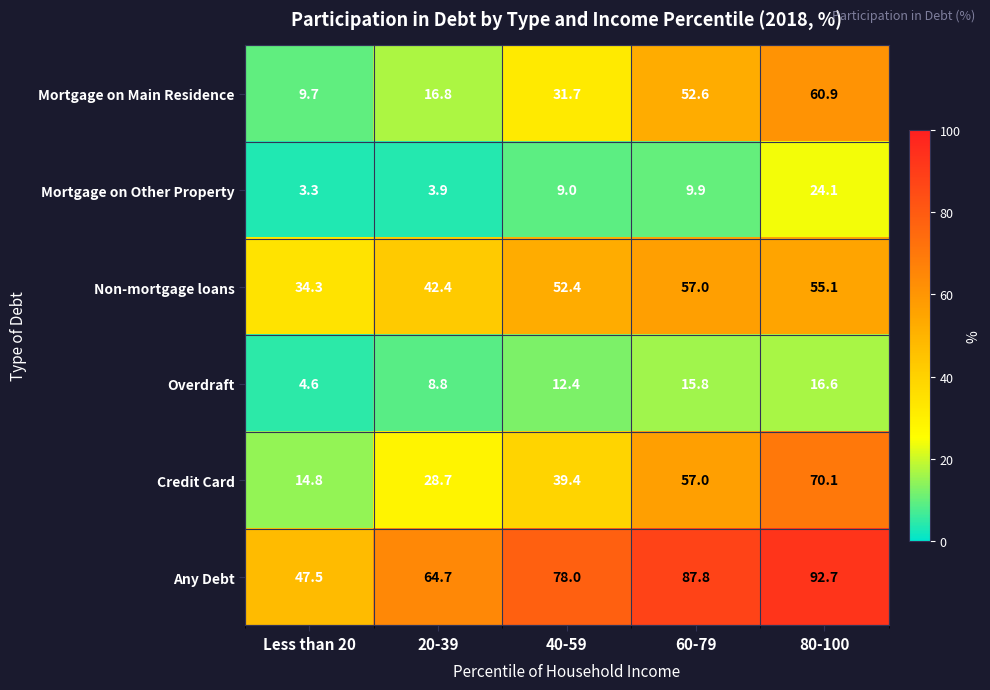

What is the smallest value displayed?

3.3